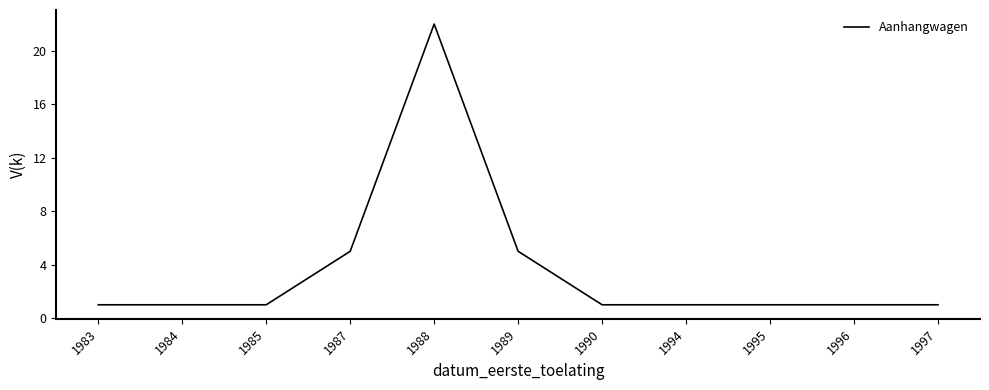

What is the difference between the maximum and minimum values?

21